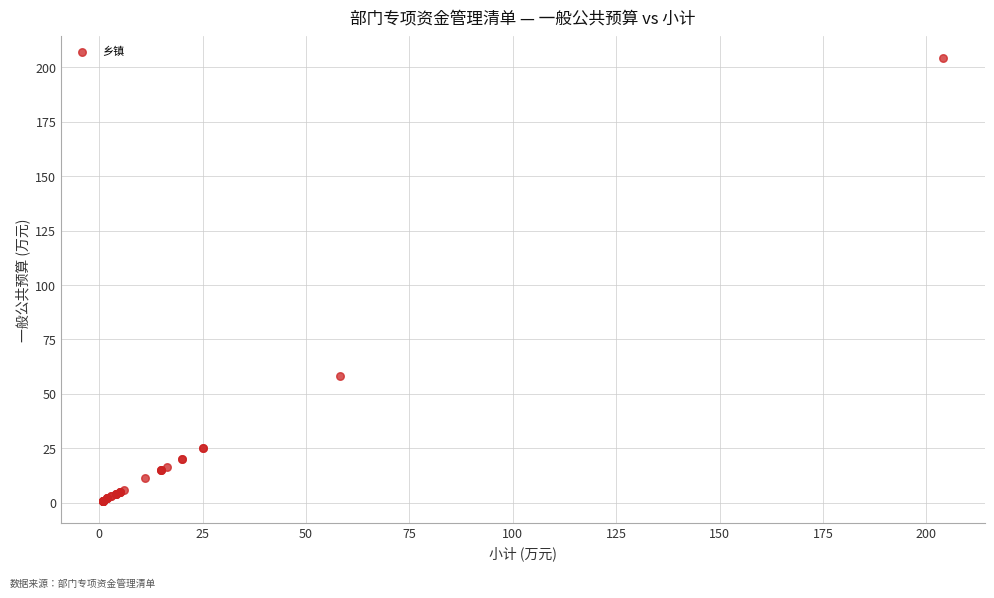

What Y value in the scatter plot is closest to 102?

58.4